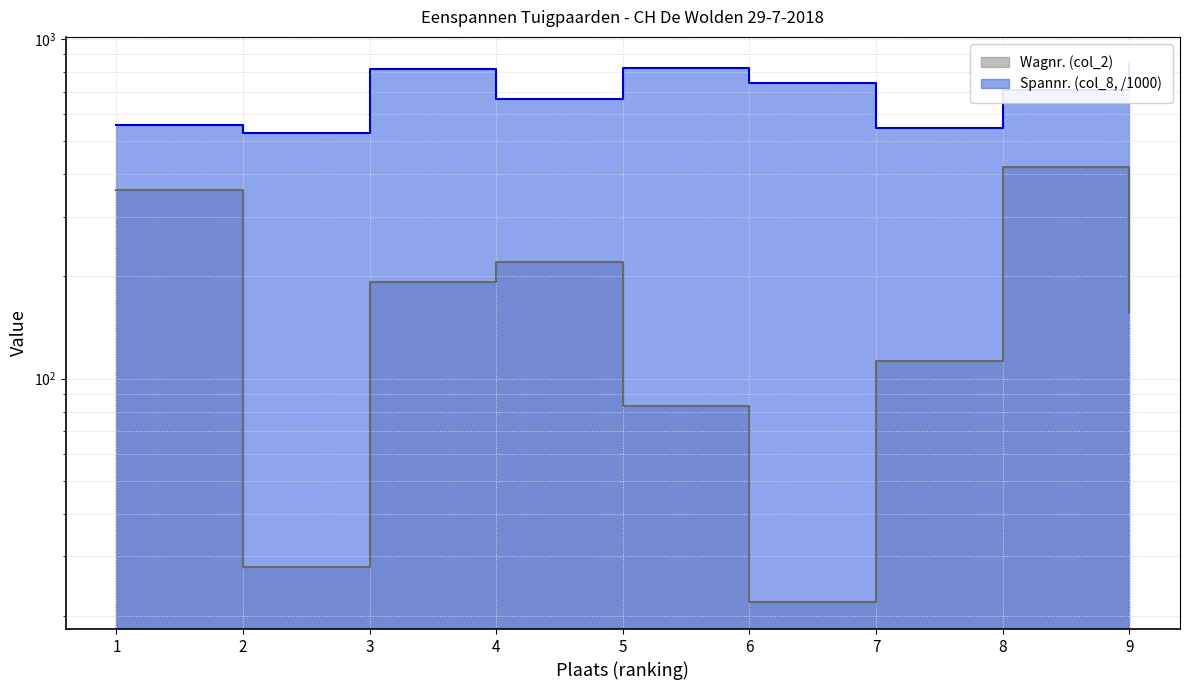

What is the maximum value shown in the chart?

844.7